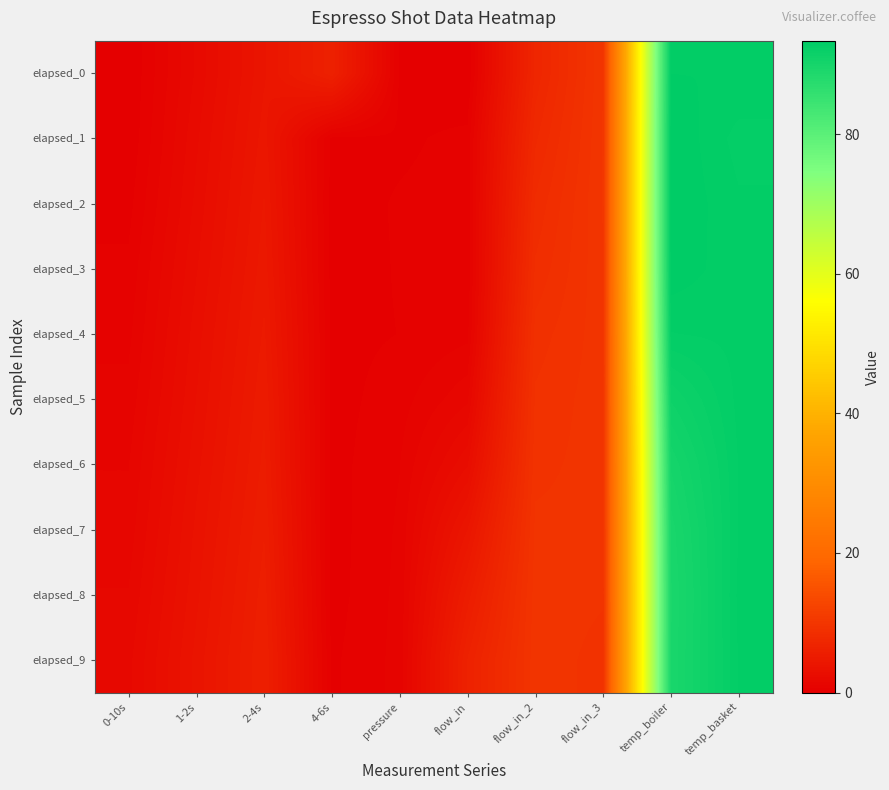

Between 2-4s and pressure, which is larger?

2-4s